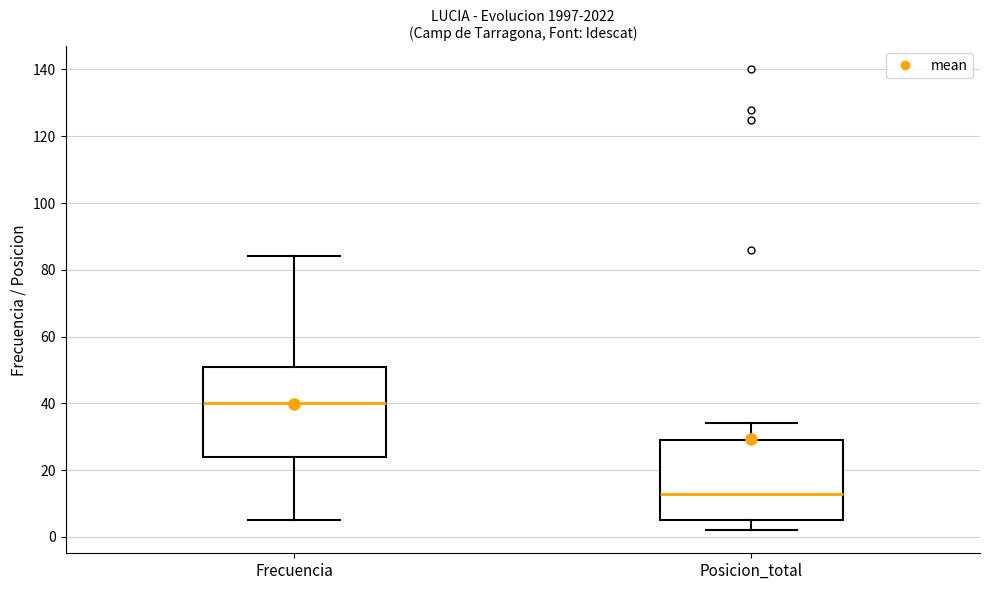

Which box has the highest median line?

Frecuencia